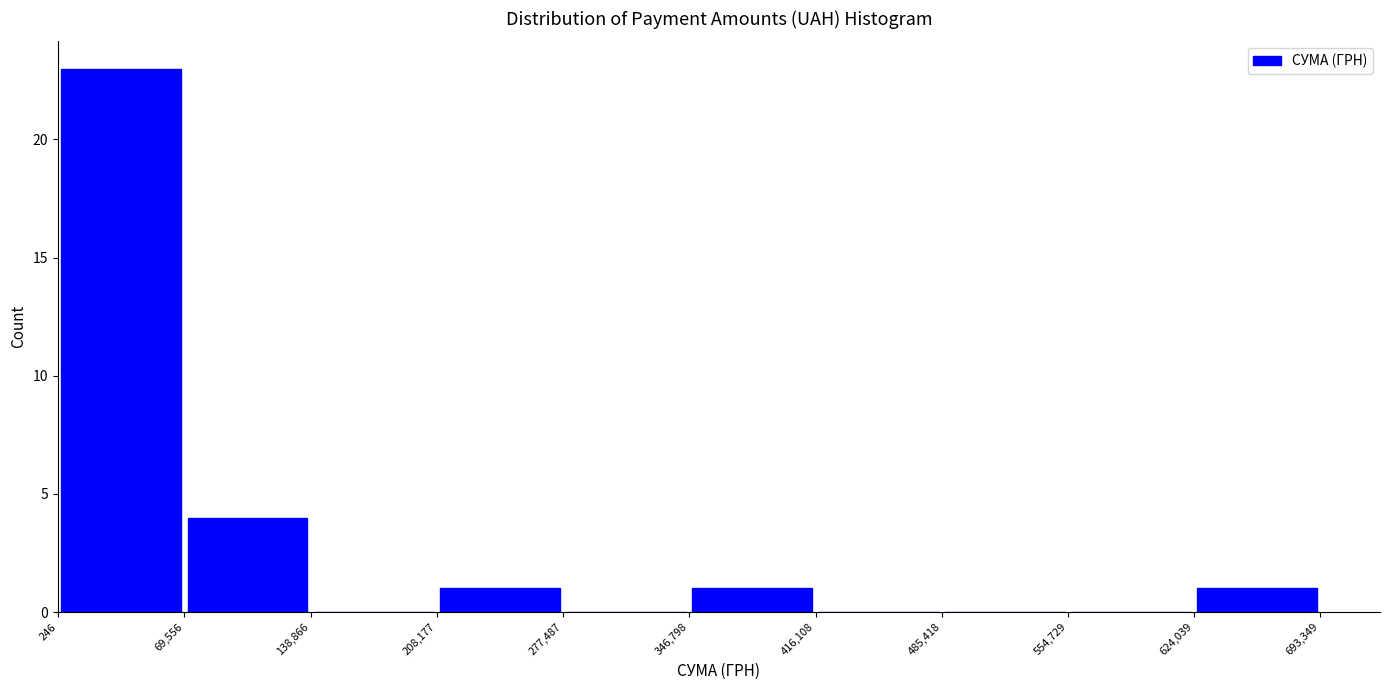

Reading left to right, list every bar in this chart as the range it spans on the x-axis followed by its height. The values are not printed on the chart, so give them approximately, as read against the axis.

246 to 69,556: 23
69,556 to 138,866: 4
138,866 to 208,177: 0
208,177 to 277,487: 1
277,487 to 346,798: 0
346,798 to 416,108: 1
416,108 to 485,418: 0
485,418 to 554,729: 0
554,729 to 624,039: 0
624,039 to 693,349: 1